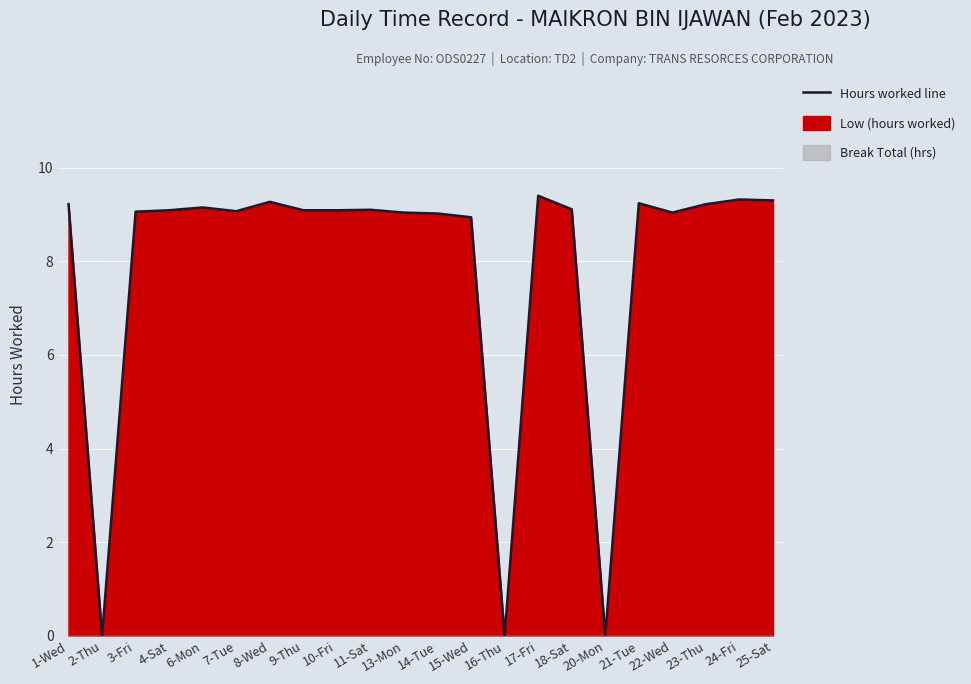

Is it true that the value at 24-Fri is 9.3?

True